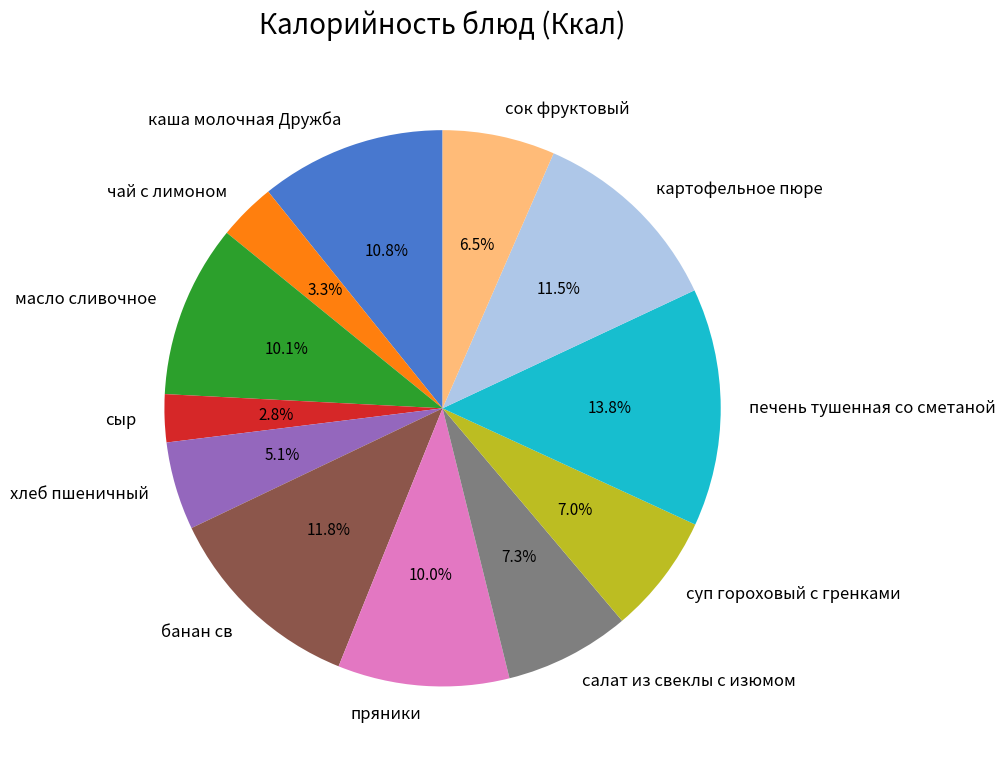

Does печень тушенная со сметаной account for over 50% of the chart?

No